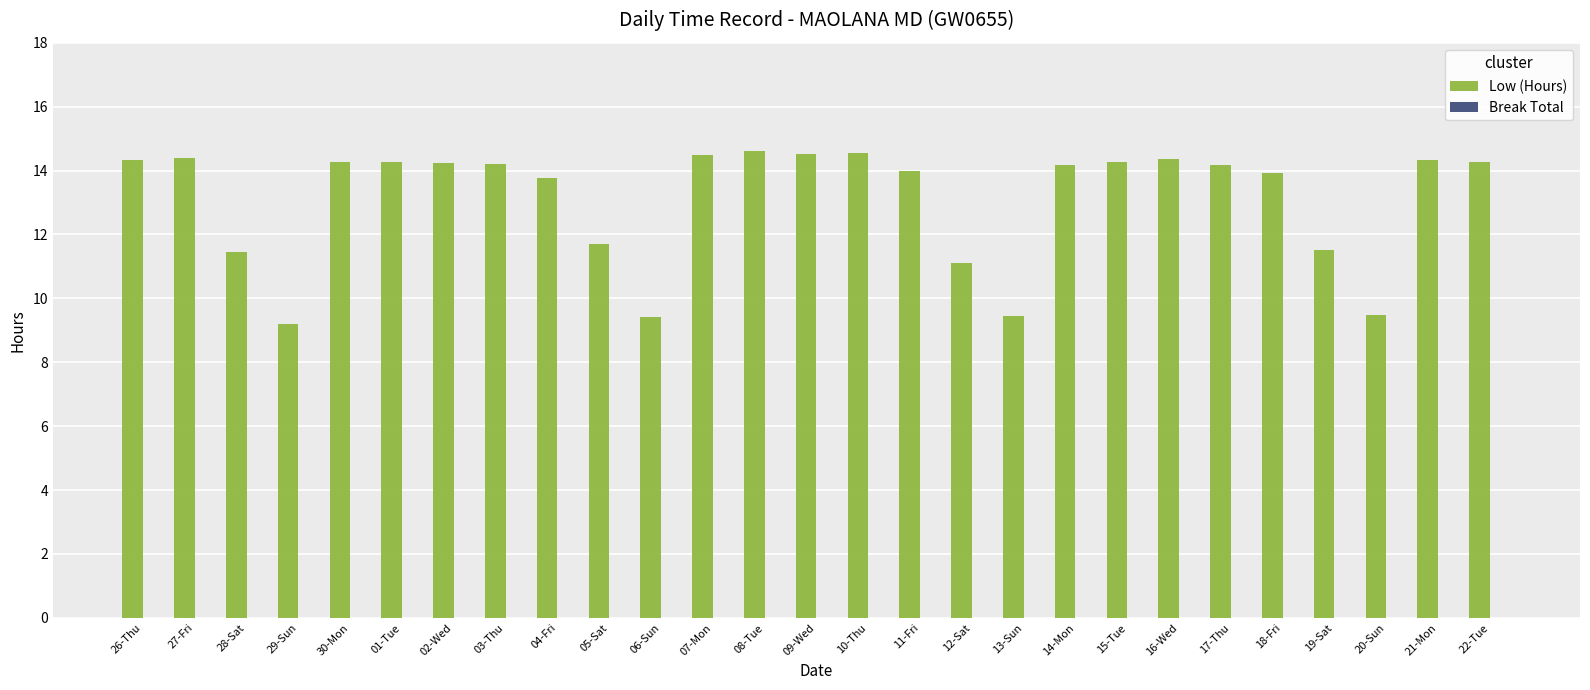

Are the bars grouped side by side (vs. stacked)?

No